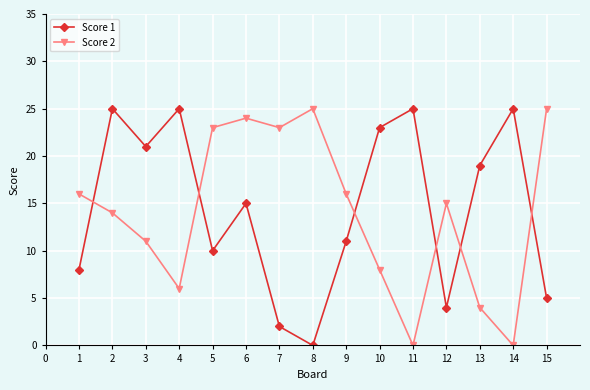

What are all the series names shown in the legend?

Score 1, Score 2